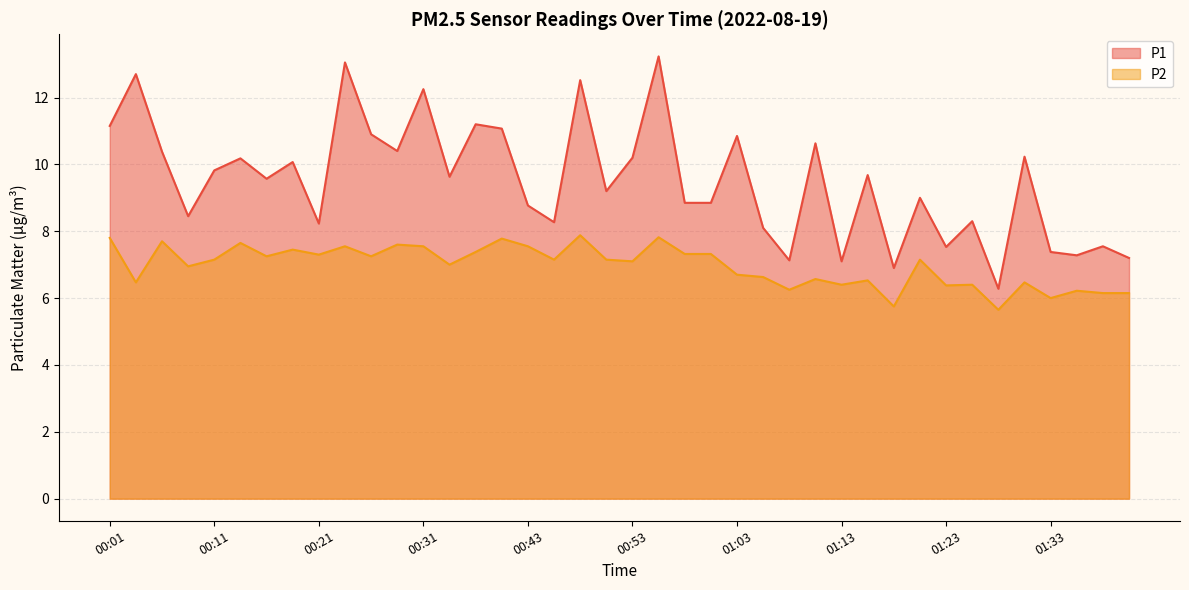

Reading left to right, what are all the values shown in this chart?

P1: 00:01=11.2	00:04=12.7	00:06=10.4	00:08=8.4	00:11=9.8	00:13=10.2	00:16=9.6	00:18=10.1	00:21=8.2	00:23=13.1	00:26=10.9	00:28=10.4	00:31=12.2	00:33=9.6	00:38=11.2	00:41=11.1	00:43=8.8	00:45=8.3	00:48=12.5	00:50=9.2	00:53=10.2	00:55=13.2	00:58=8.8	01:00=8.8	01:03=10.8	01:05=8.1	01:08=7.1	01:10=10.6	01:13=7.1	01:15=9.7	01:18=6.9	01:20=9.0	01:23=7.5	01:26=8.3	01:28=6.3	01:31=10.2	01:33=7.4	01:36=7.3	01:38=7.5	01:41=7.2
P2: 00:01=7.8	00:04=6.5	00:06=7.7	00:08=7.0	00:11=7.2	00:13=7.7	00:16=7.2	00:18=7.5	00:21=7.3	00:23=7.5	00:26=7.2	00:28=7.6	00:31=7.5	00:33=7.0	00:38=7.4	00:41=7.8	00:43=7.5	00:45=7.2	00:48=7.9	00:50=7.2	00:53=7.1	00:55=7.8	00:58=7.3	01:00=7.3	01:03=6.7	01:05=6.6	01:08=6.2	01:10=6.6	01:13=6.4	01:15=6.5	01:18=5.8	01:20=7.2	01:23=6.4	01:26=6.4	01:28=5.7	01:31=6.5	01:33=6.0	01:36=6.2	01:38=6.2	01:41=6.2